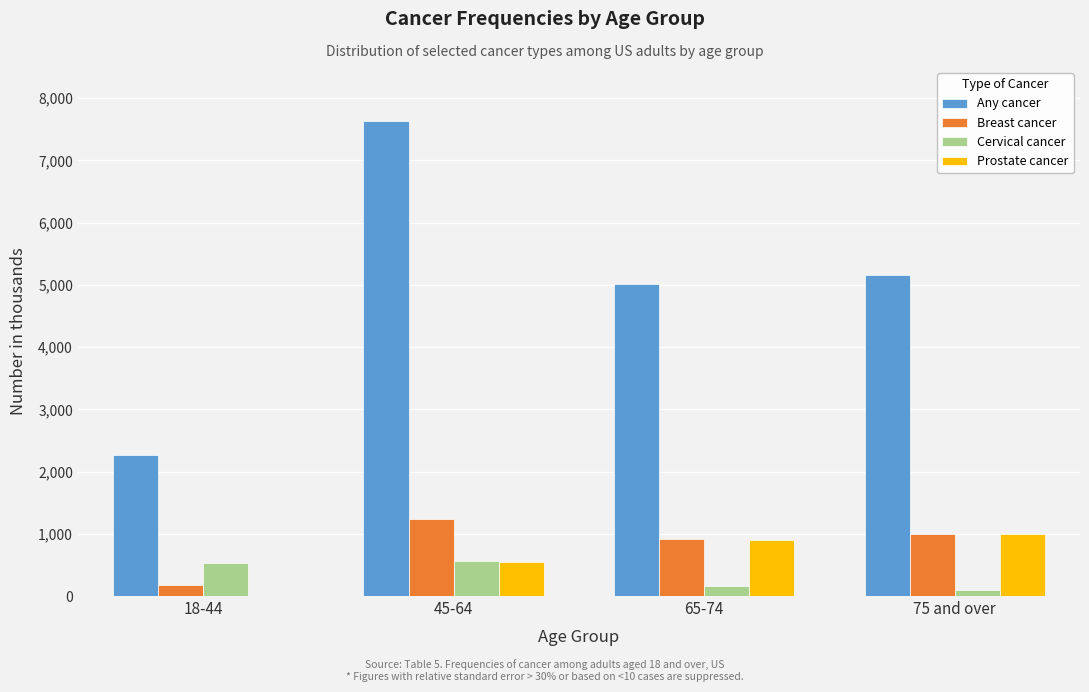

Which category has the highest value in the Any cancer series?

45-64